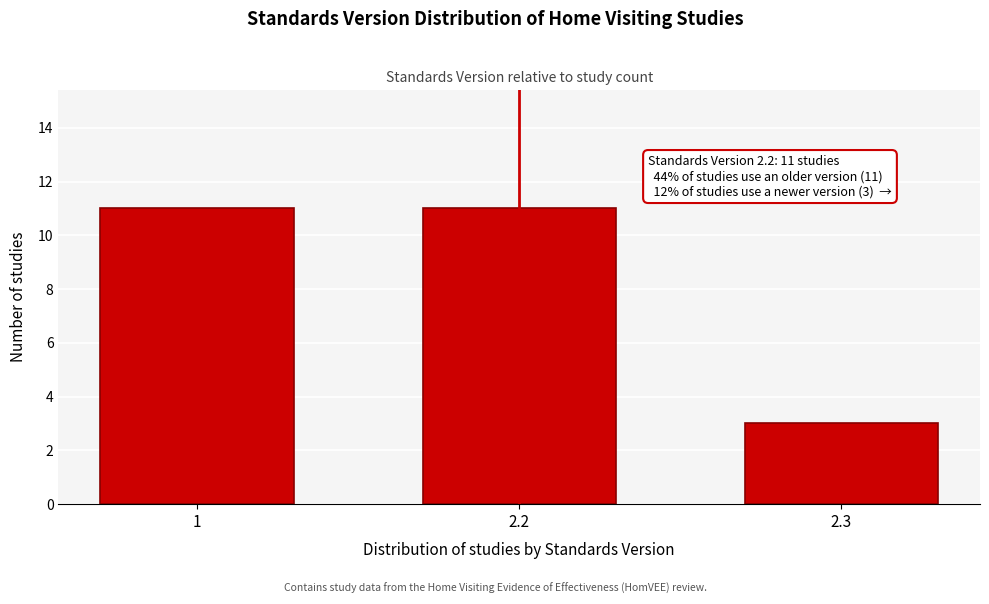

Reading right to left, what are all the values shown in this chart?

2.3=3	2.2=11	1=11